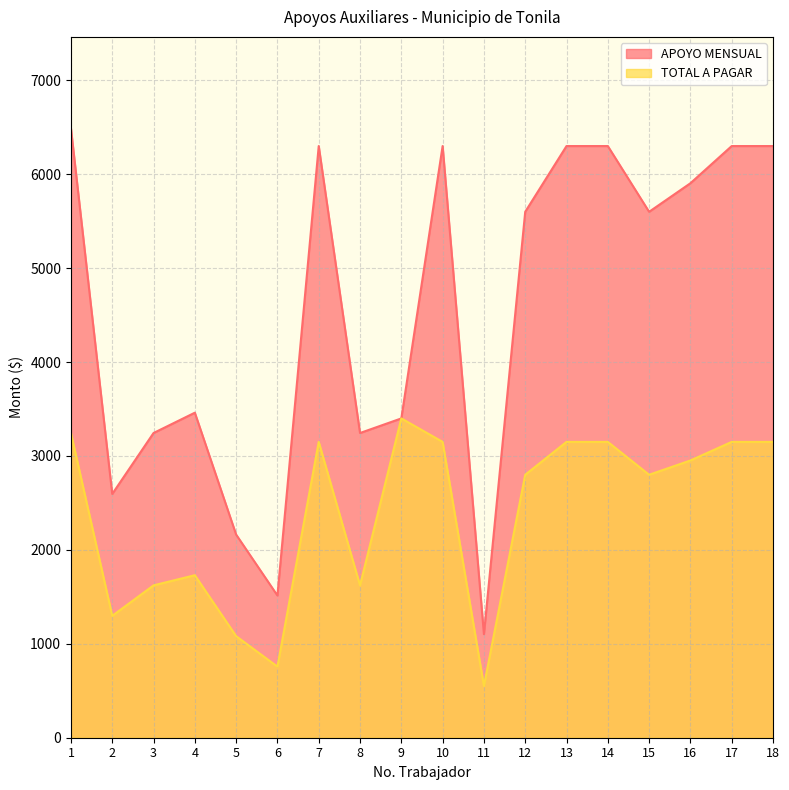

At which label does TOTAL A PAGAR reach its minimum?

11